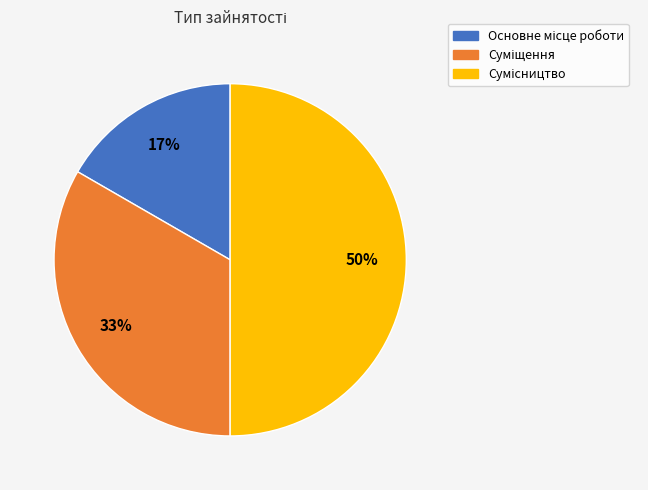

To the nearest percent, what is the difference between the largest and smallest slice percentages?

33%